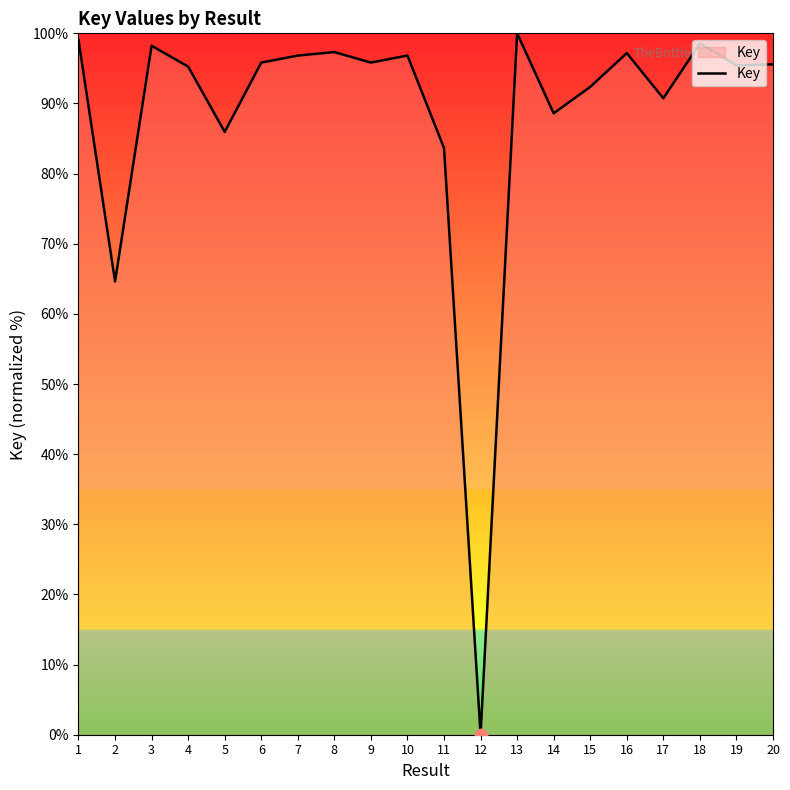

What is the ratio of the value at 13 to the value at 20?

1.0